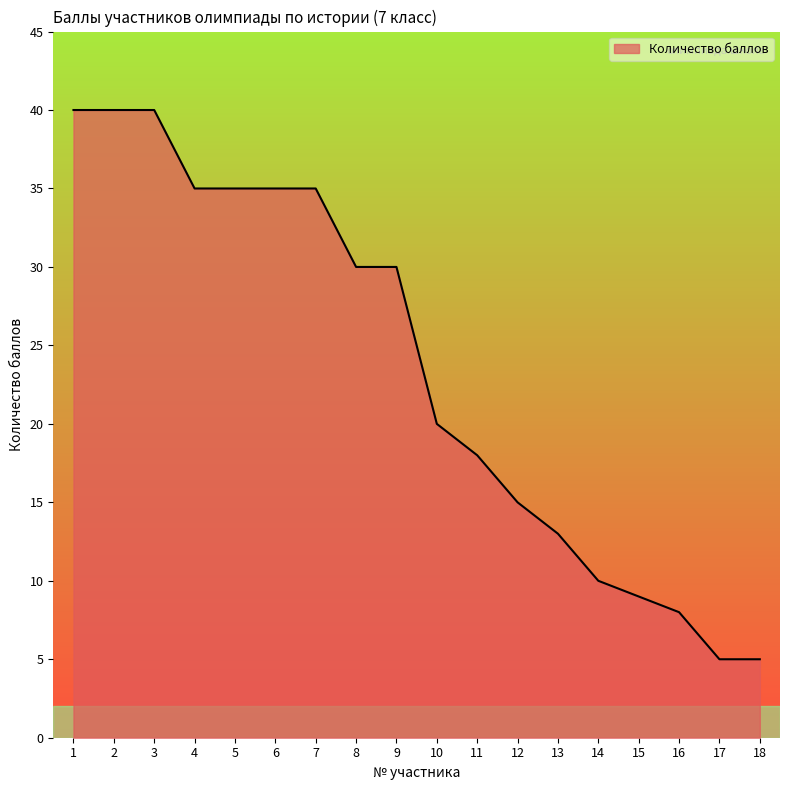

What is the change in value from 7 to 8?

-5